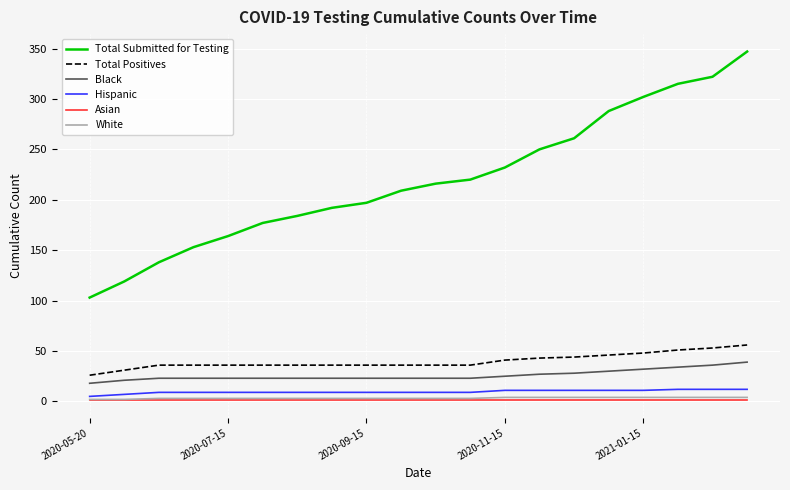

What is the lowest value of the Total Submitted for Testing series?

103